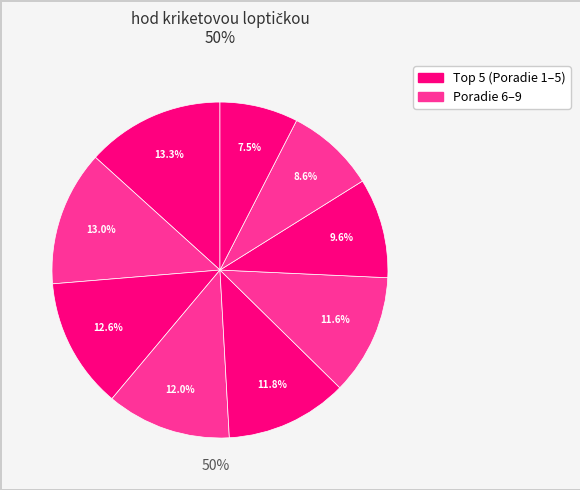

How many slices are in this pie chart?

9